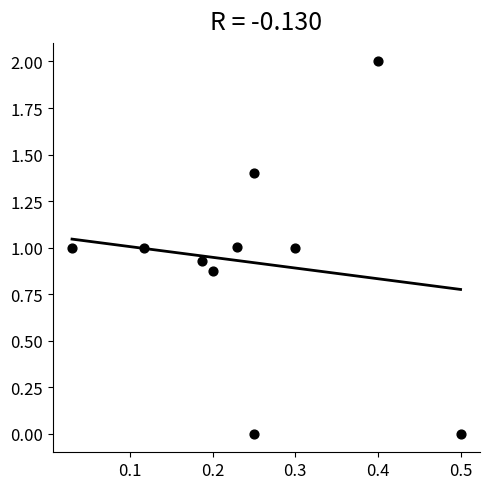

What is the range of X values (max minus min)?

0.5